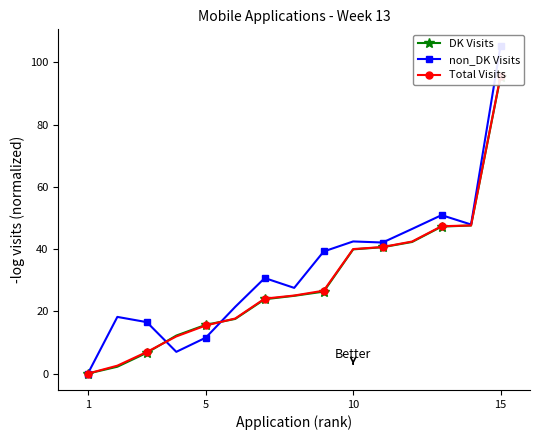

What is the value of the DK Visits point at the 5th from the left?

15.7